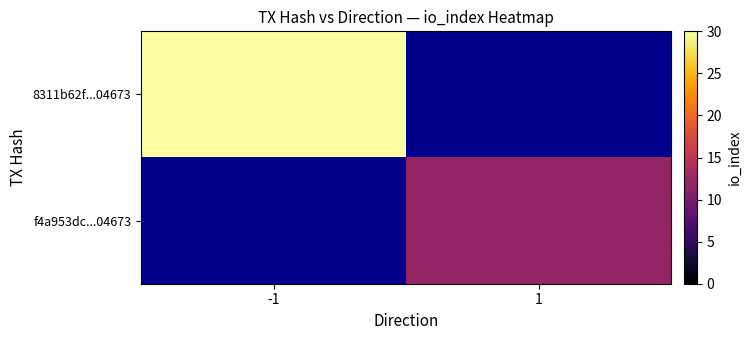

List the series in order of their overall mean, lowest first.

f4a953dc...04673, 8311b62f...04673